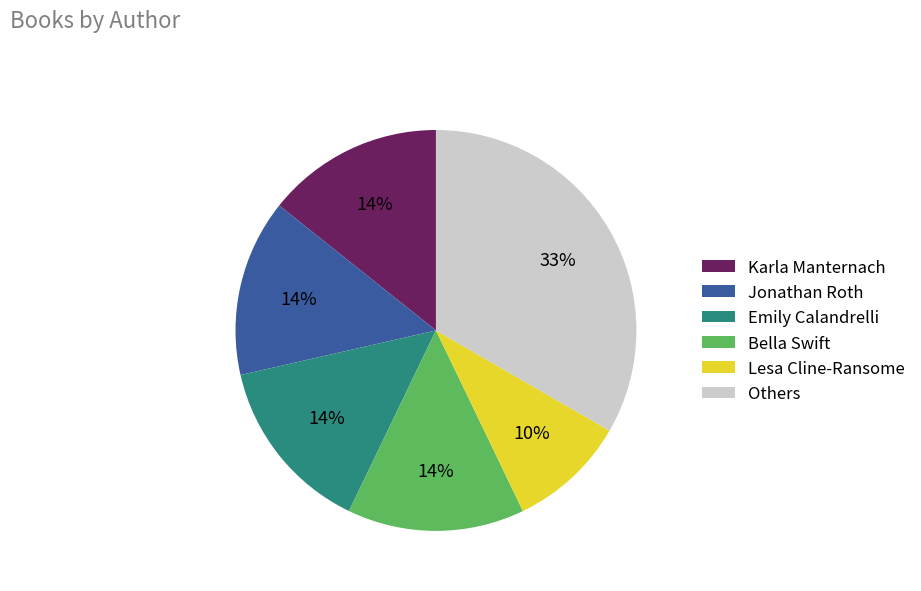

Count the number of slices in the pie.

6